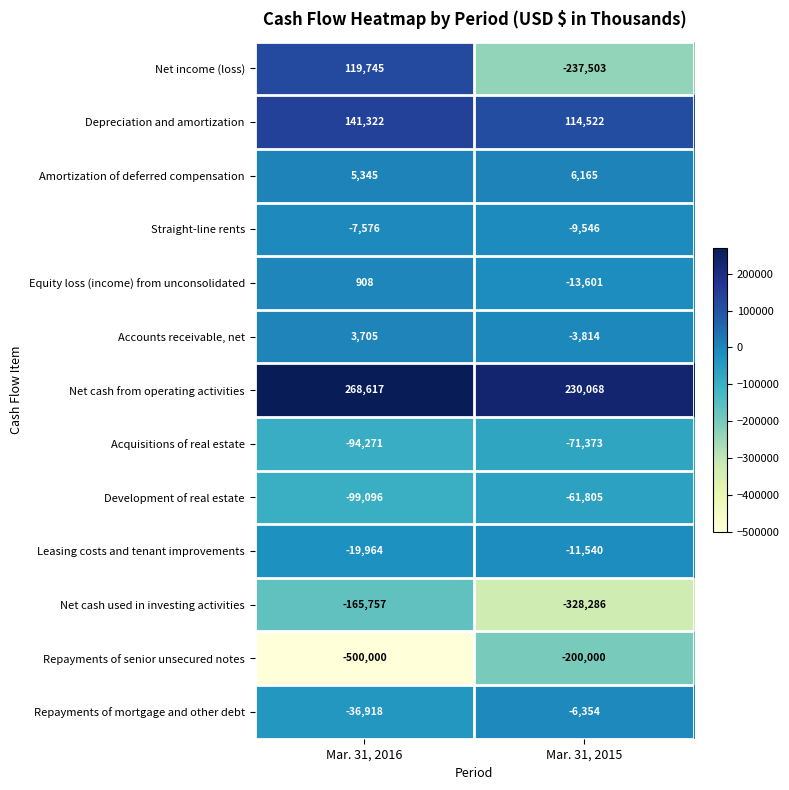

What is the minimum value shown in the chart?

-500000